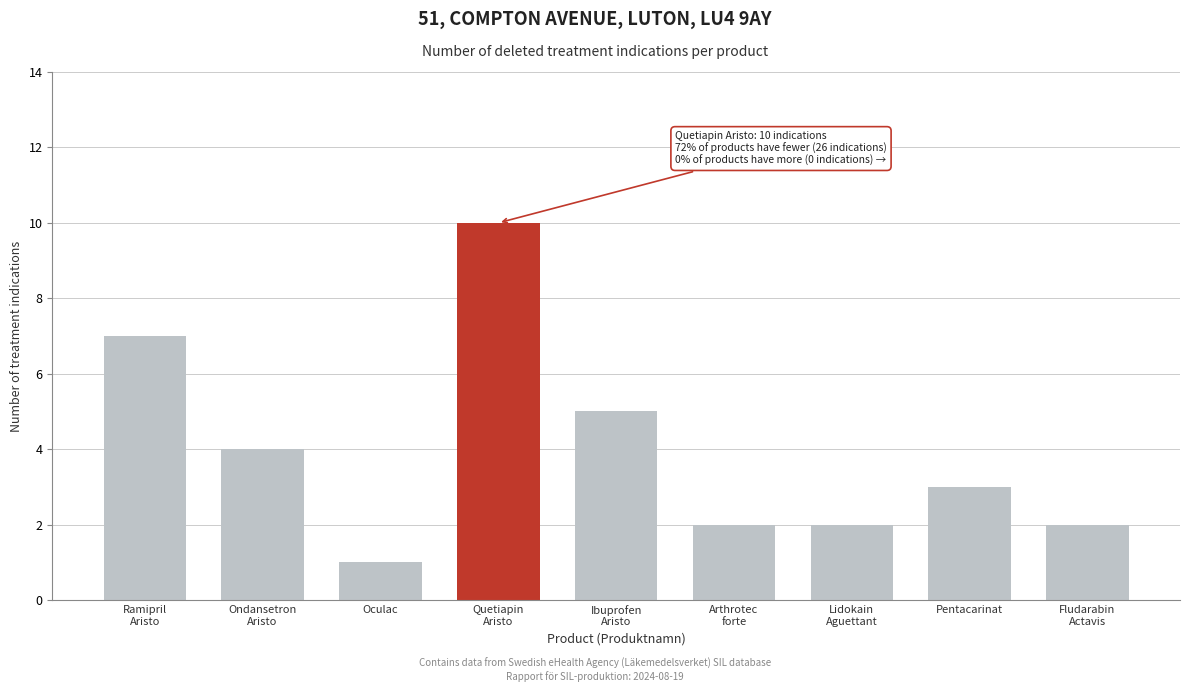

Reading left to right, list all the values displayed in this chart.

7	4	1	10	5	2	2	3	2